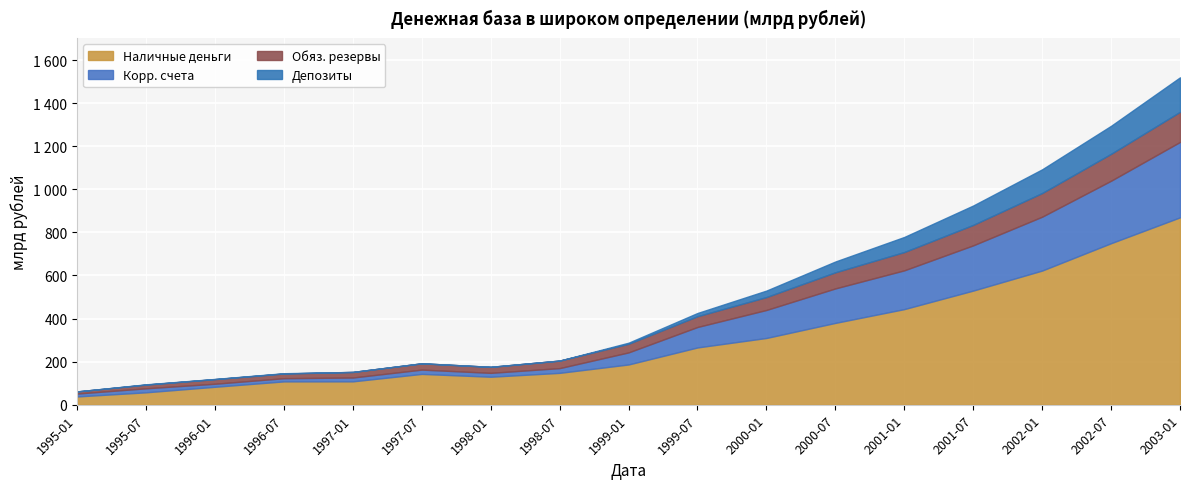

What is the total value across all series at 2001-07?

925.0